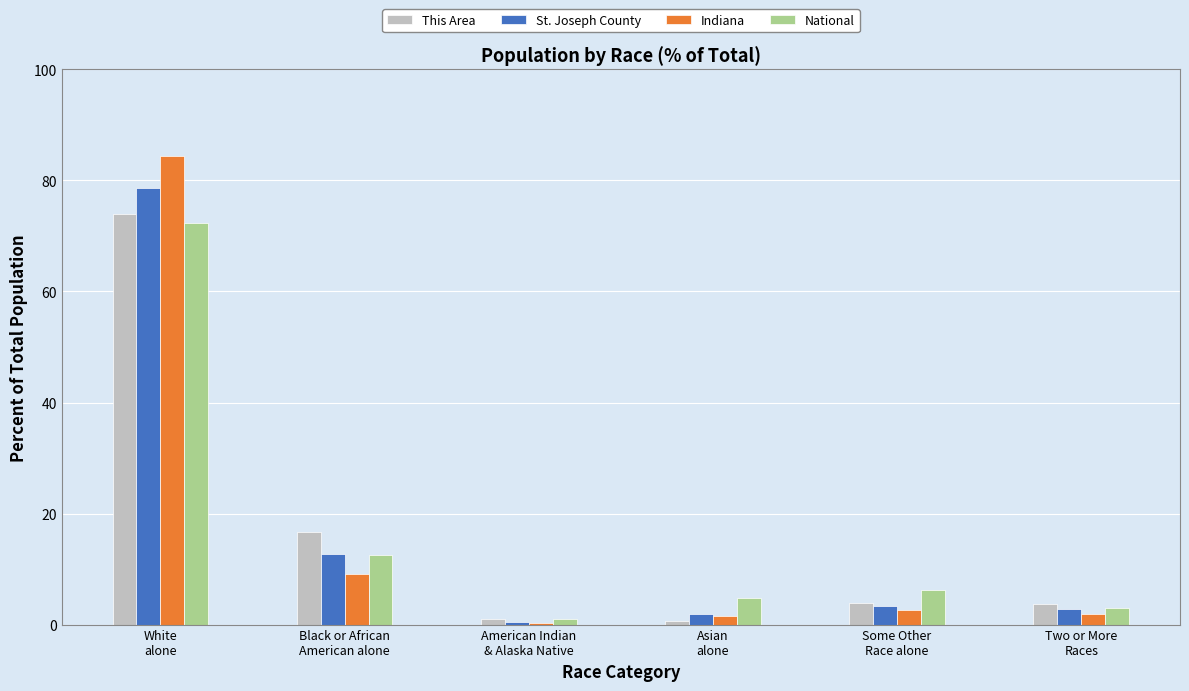

What is the sum of all National values?

99.8